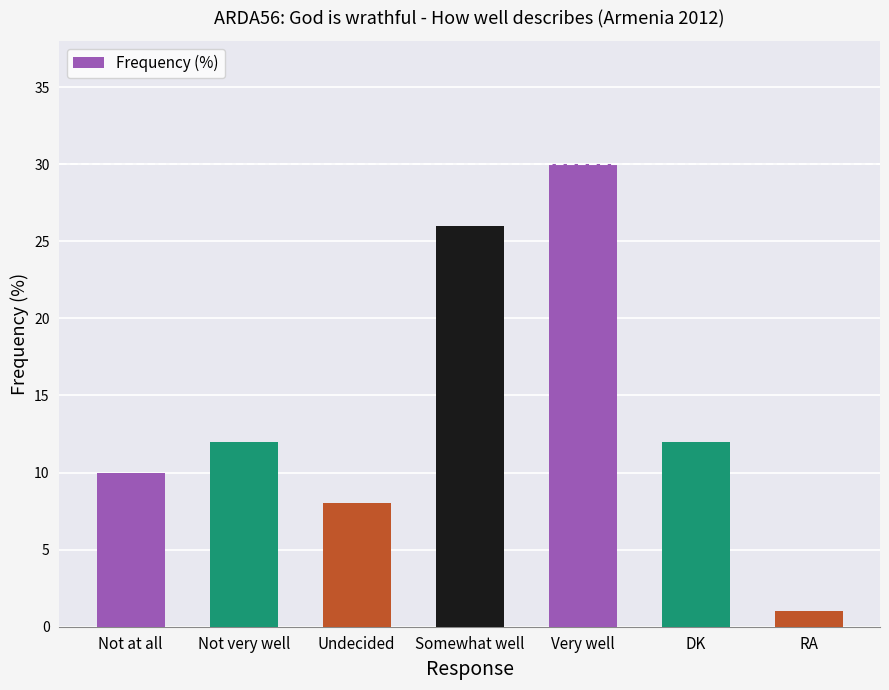

Does the chart contain any negative values?

No